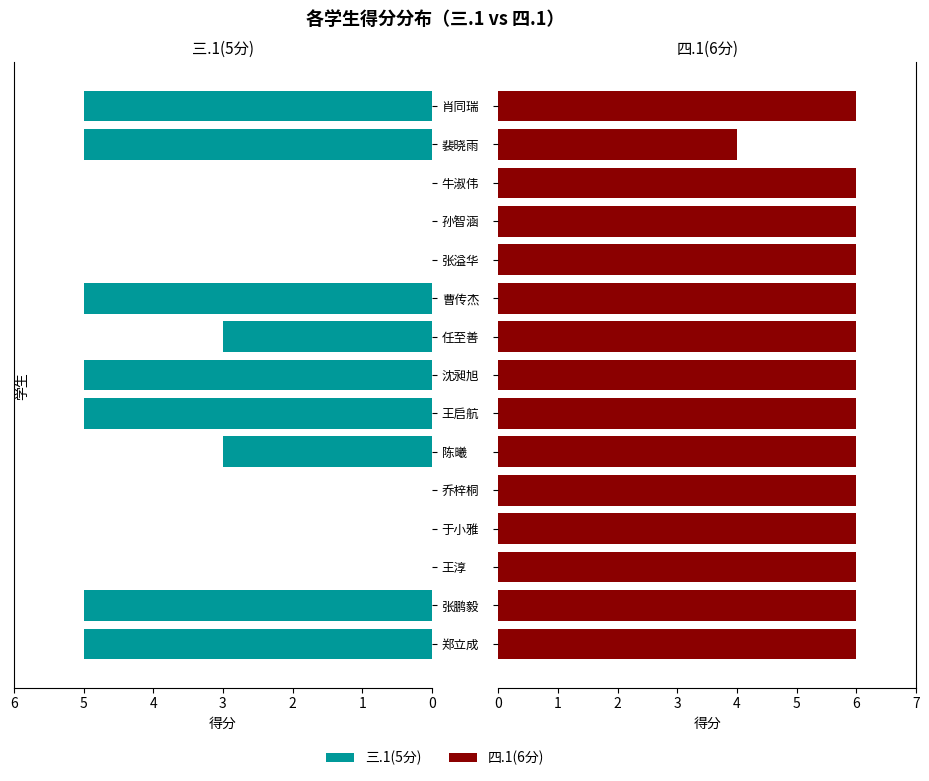

Reading left to right, list all the values displayed in this chart.

三.1(5分): 5	5	0	0	0	3	5	5	3	5	0	0	0	5	5
四.1(6分): 6	6	6	6	6	6	6	6	6	6	6	6	6	4	6